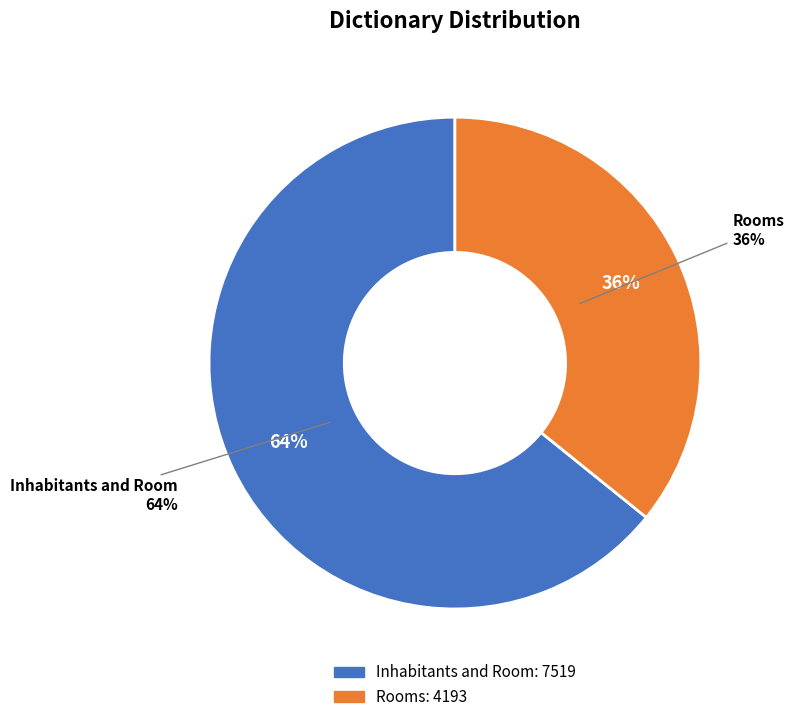

What percentage is the Rooms slice, to the nearest percent?

36%